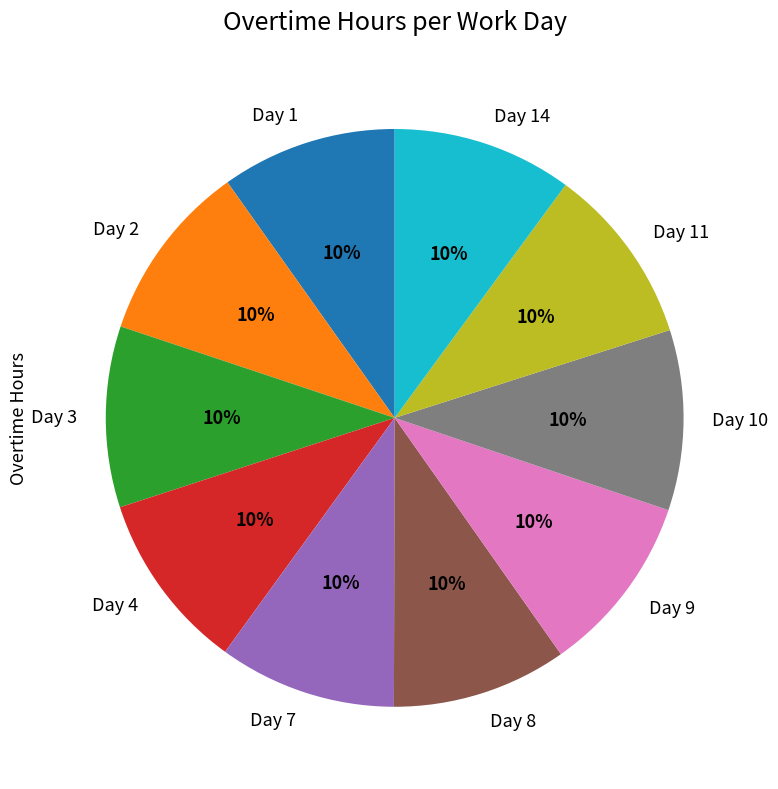

To the nearest percent, what is the combined percentage of Day 2 and Day 14?

20%